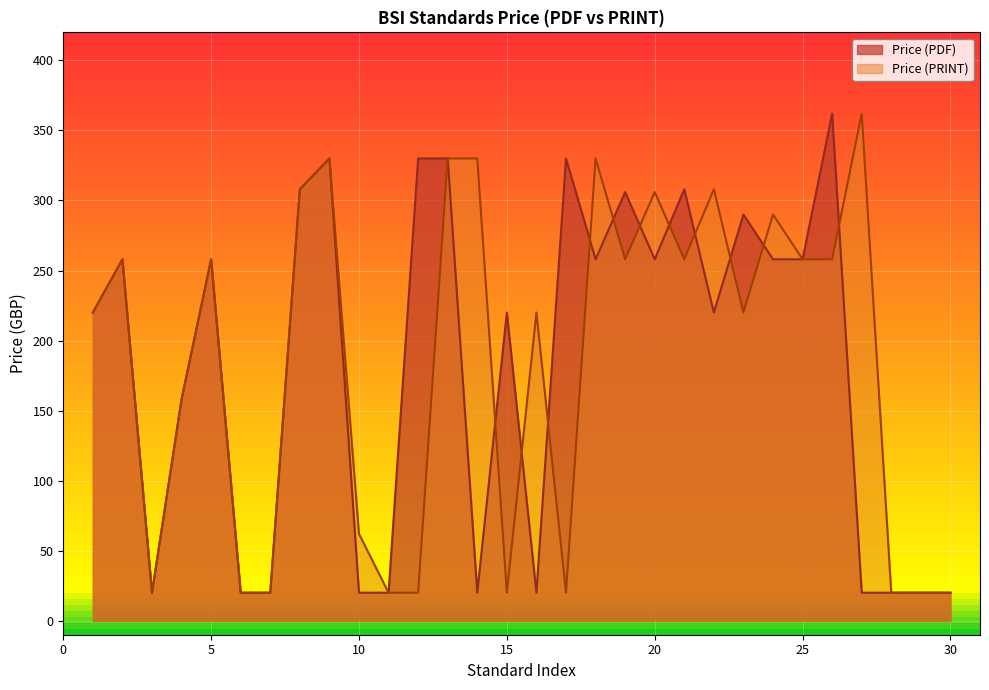

What is the maximum value for Price (PDF)?

362